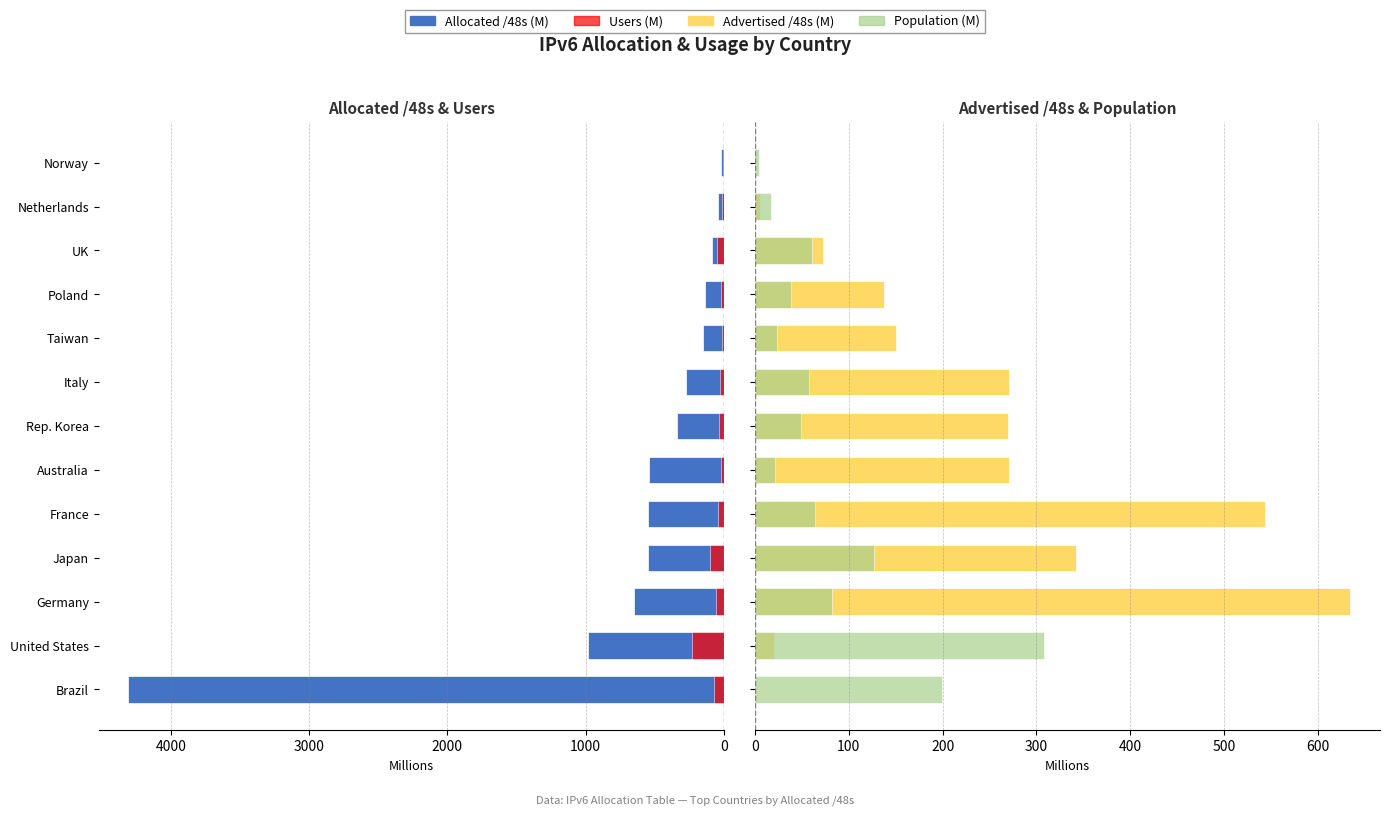

What is the difference between the second highest and minimum values in the Advertised /48s series?

543.0